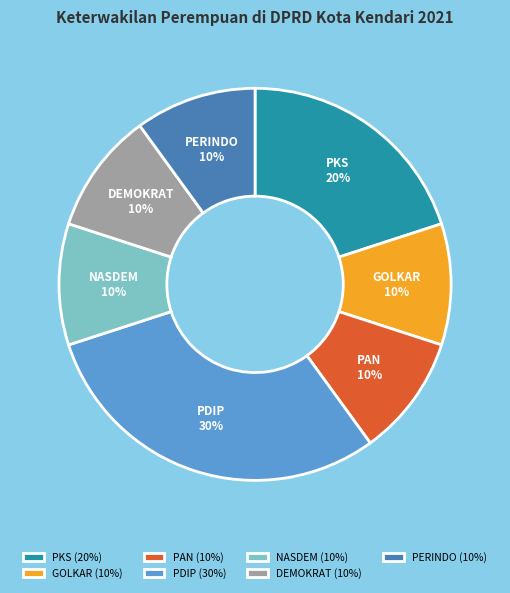

Combined, do PERINDO and PKS account for over 50%?

No